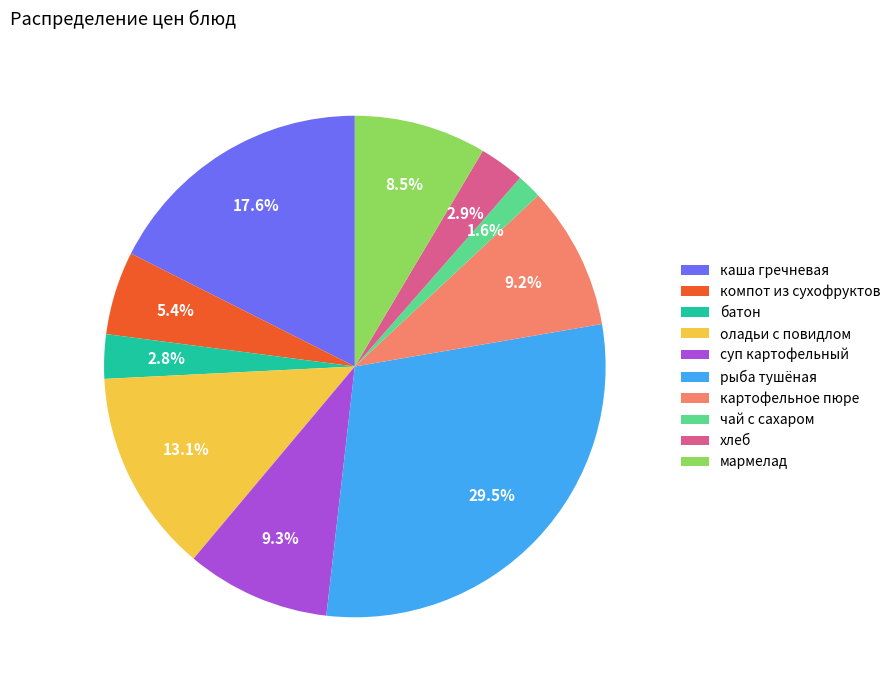

Which slice is the largest?

рыба тушёная